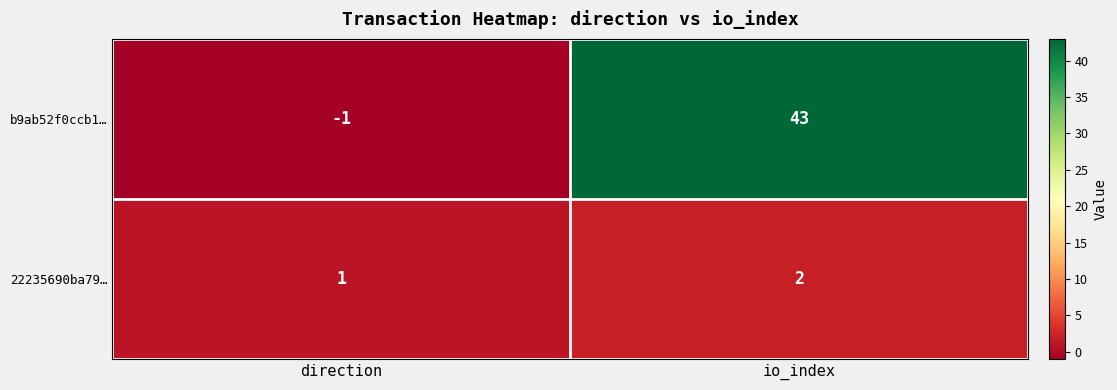

At which label is 22235690ba79… closest to 1?

direction